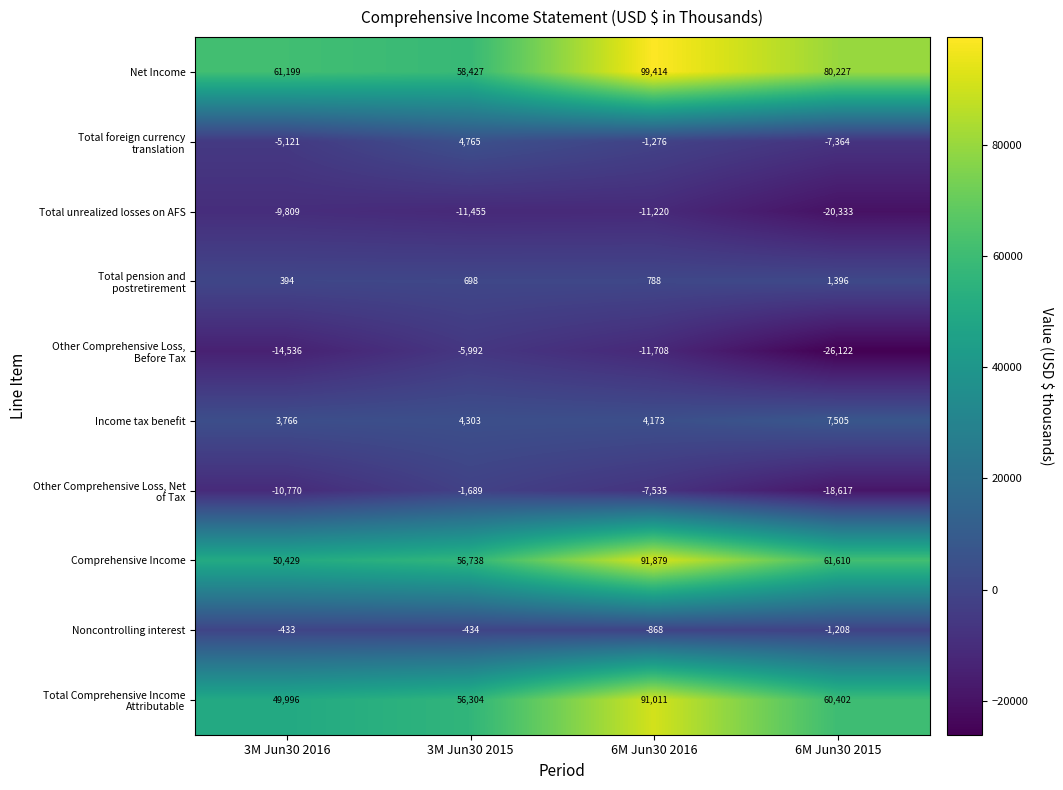

How many data points does each series have?

4